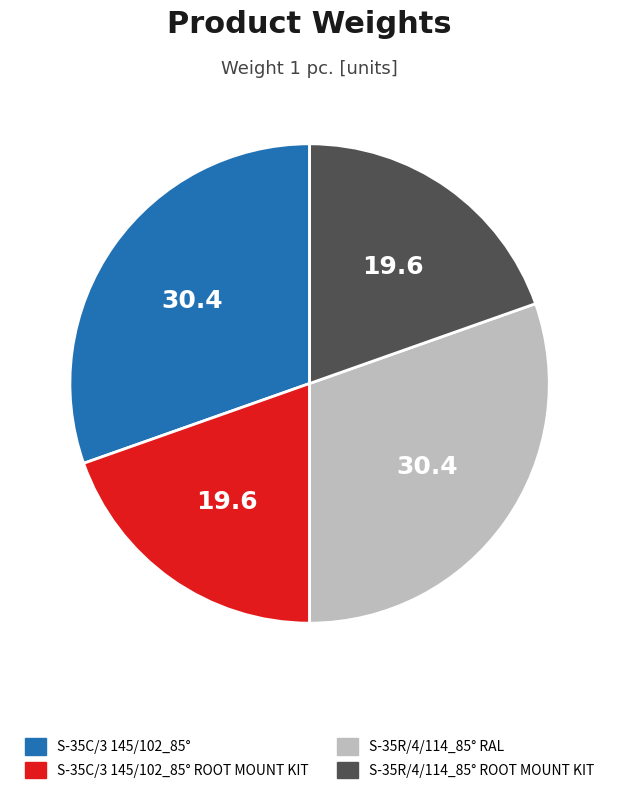

The S-35C/3 145/102_85° ROOT MOUNT KIT slice represents 27% of the pie. True or false?

False